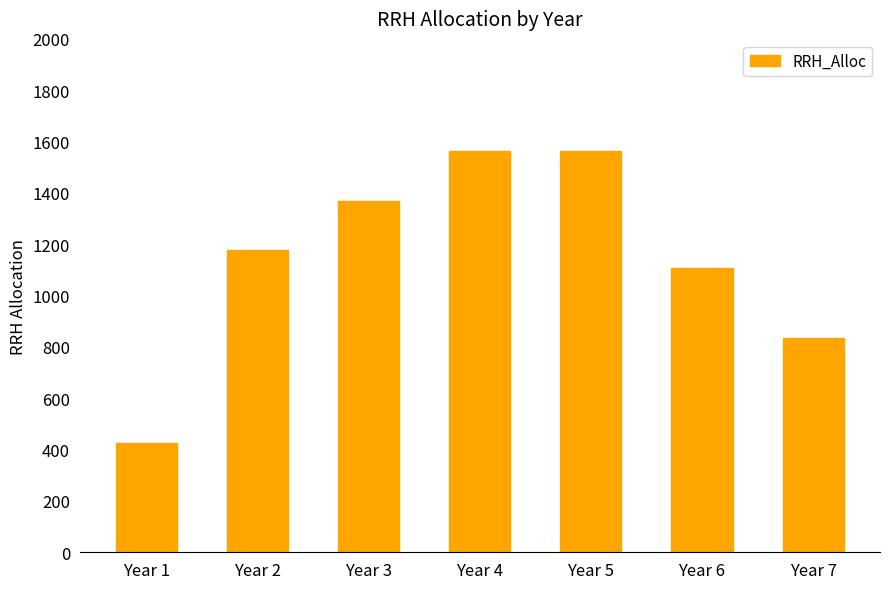

Where is the data nearest to the value 995?

Year 6